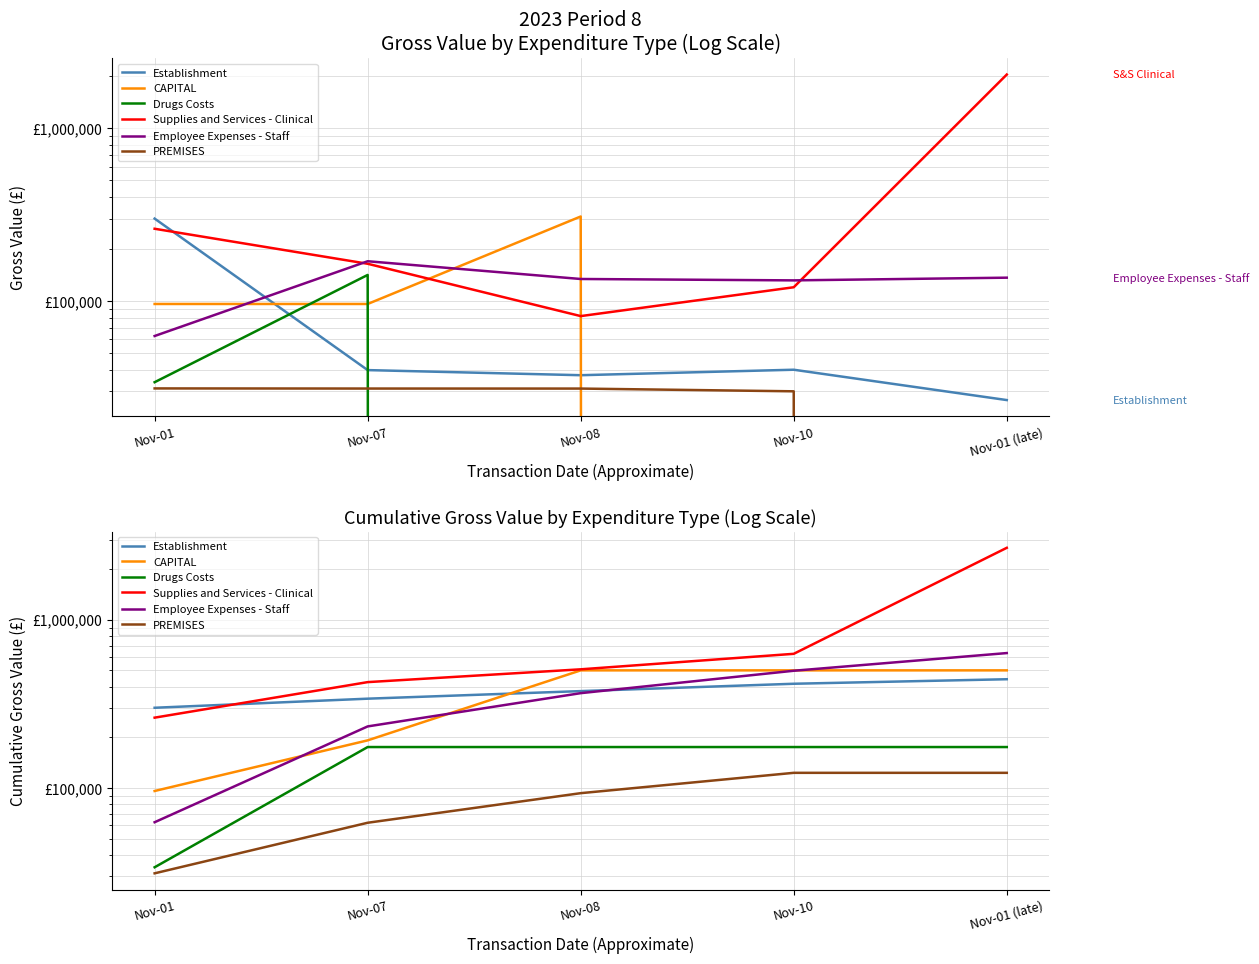

What position from the right is Nov-01 (late)?

1